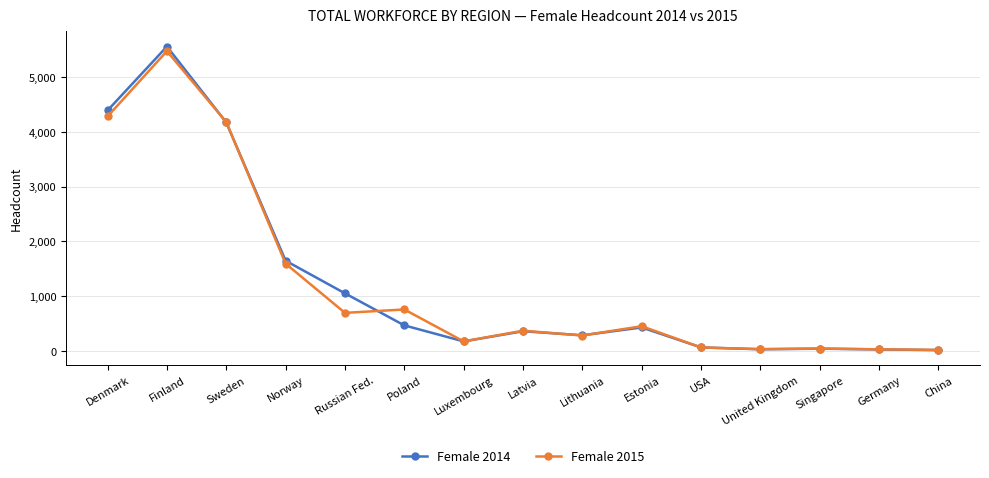

What is the average value of the Female 2014 series?

1246